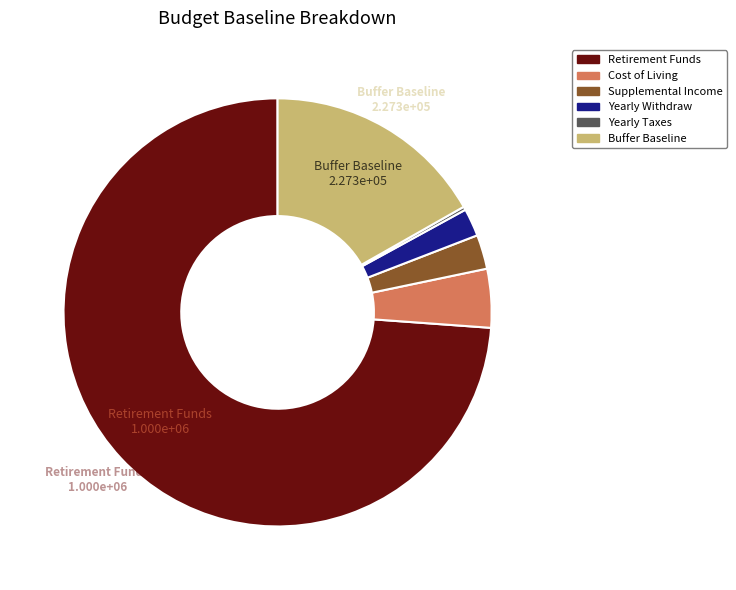

Combined, do Retirement Funds and Yearly Withdraw account for over 50%?

Yes